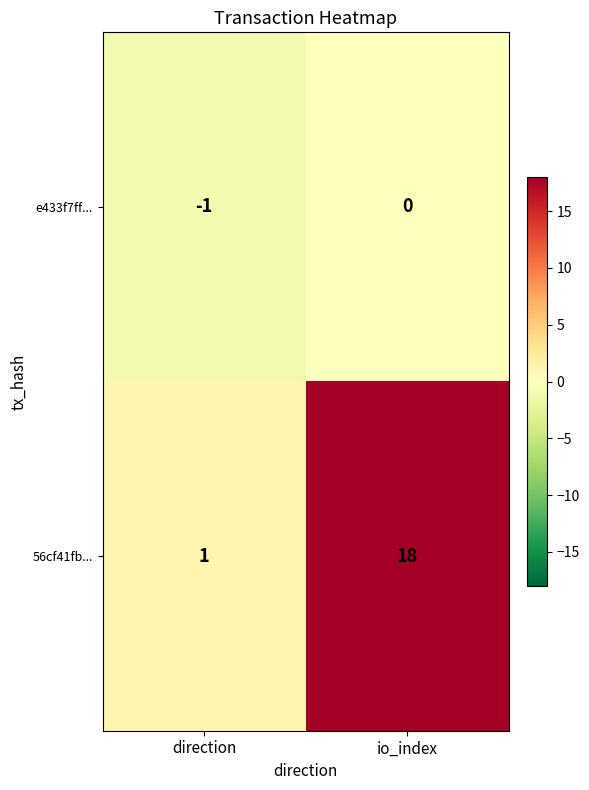

What is the maximum value shown in the chart?

18